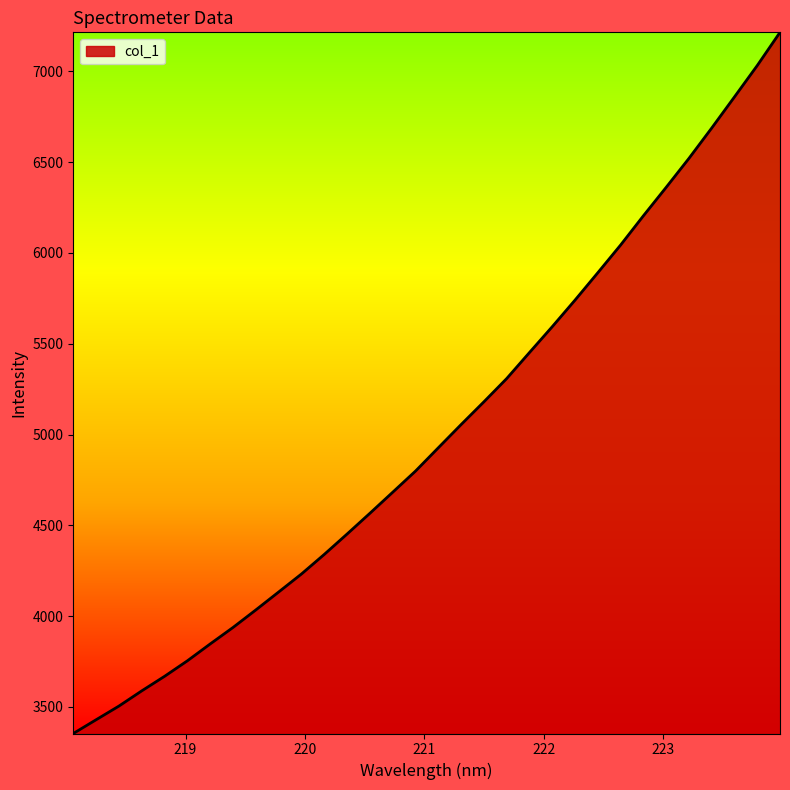

What is the difference between the maximum and minimum values?

3860.9